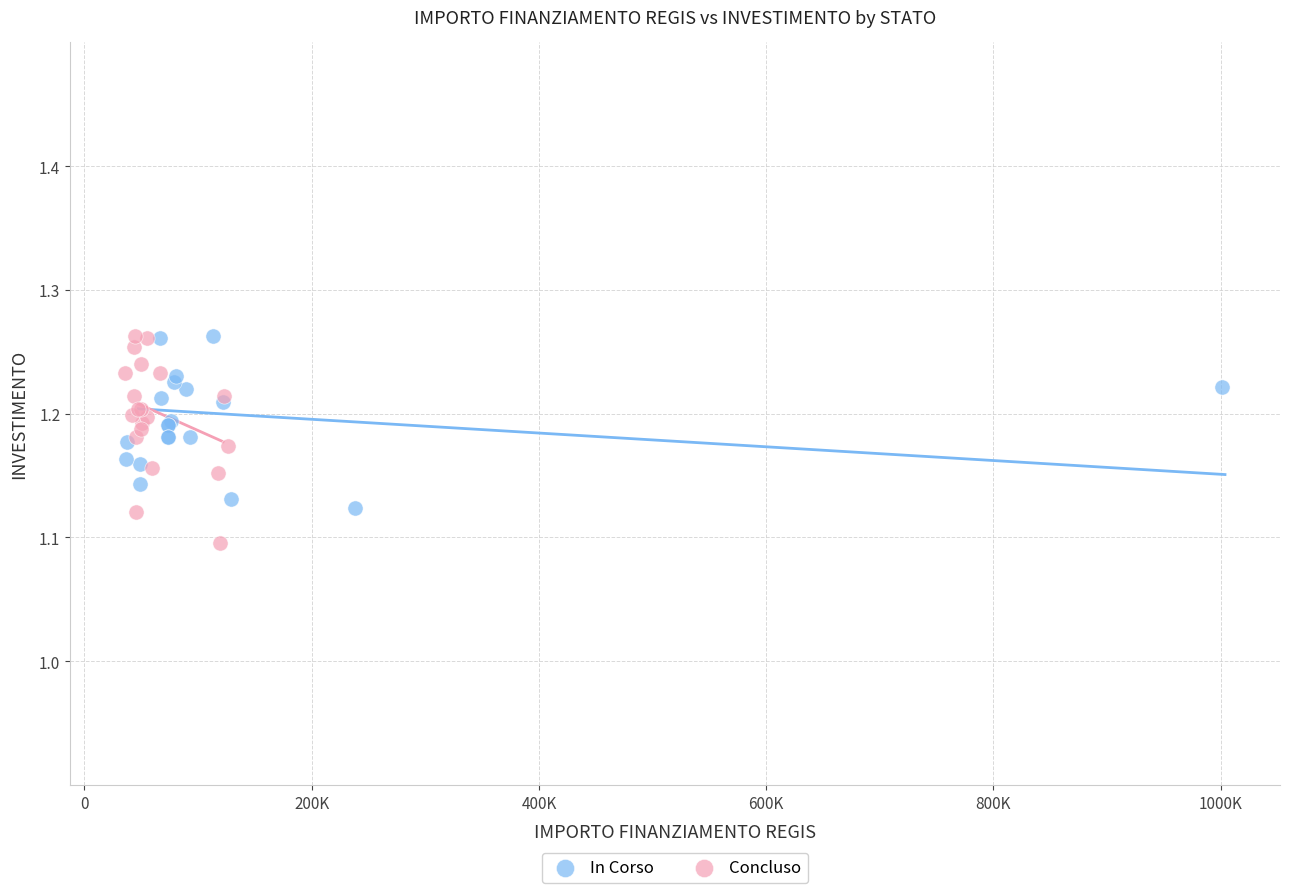

Which series contains the lowest Y value?

Concluso